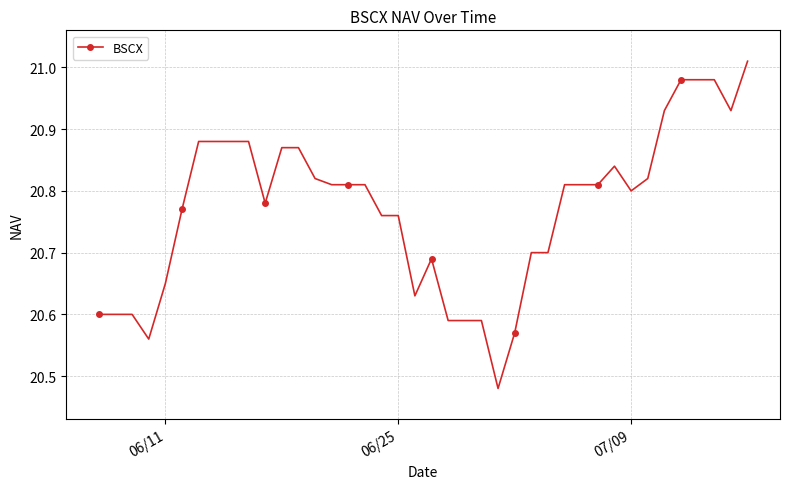

True or false: the data has more than 0 interior local peaks.

True